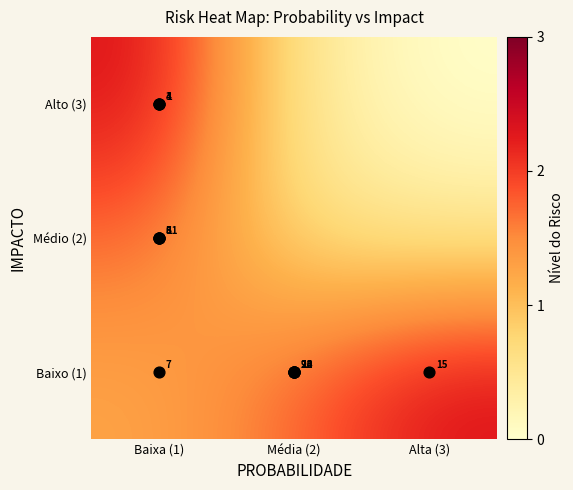

At how many categories does at least one series exceed 1?

3